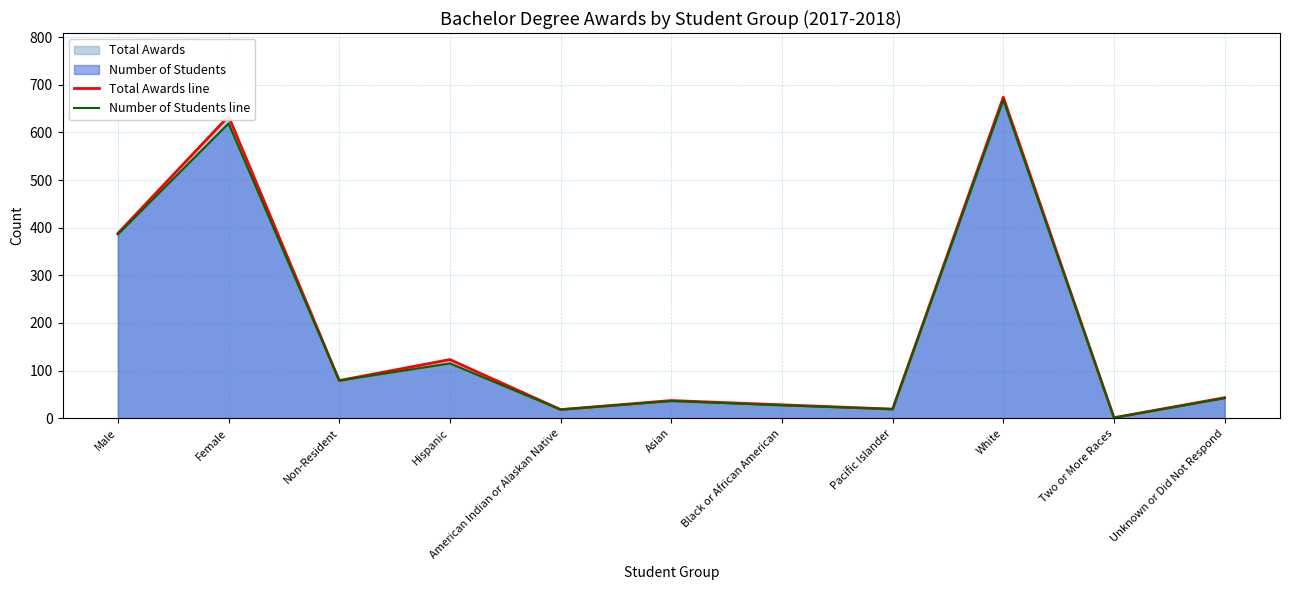

Read the Total Awards line value at White.

674